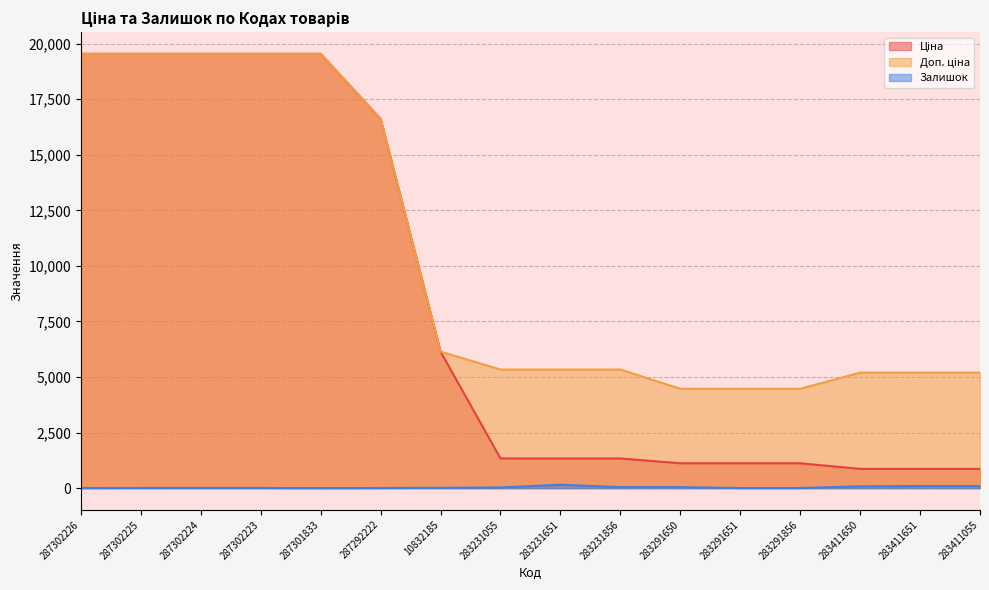

What is the maximum value shown in the chart?

19542.7